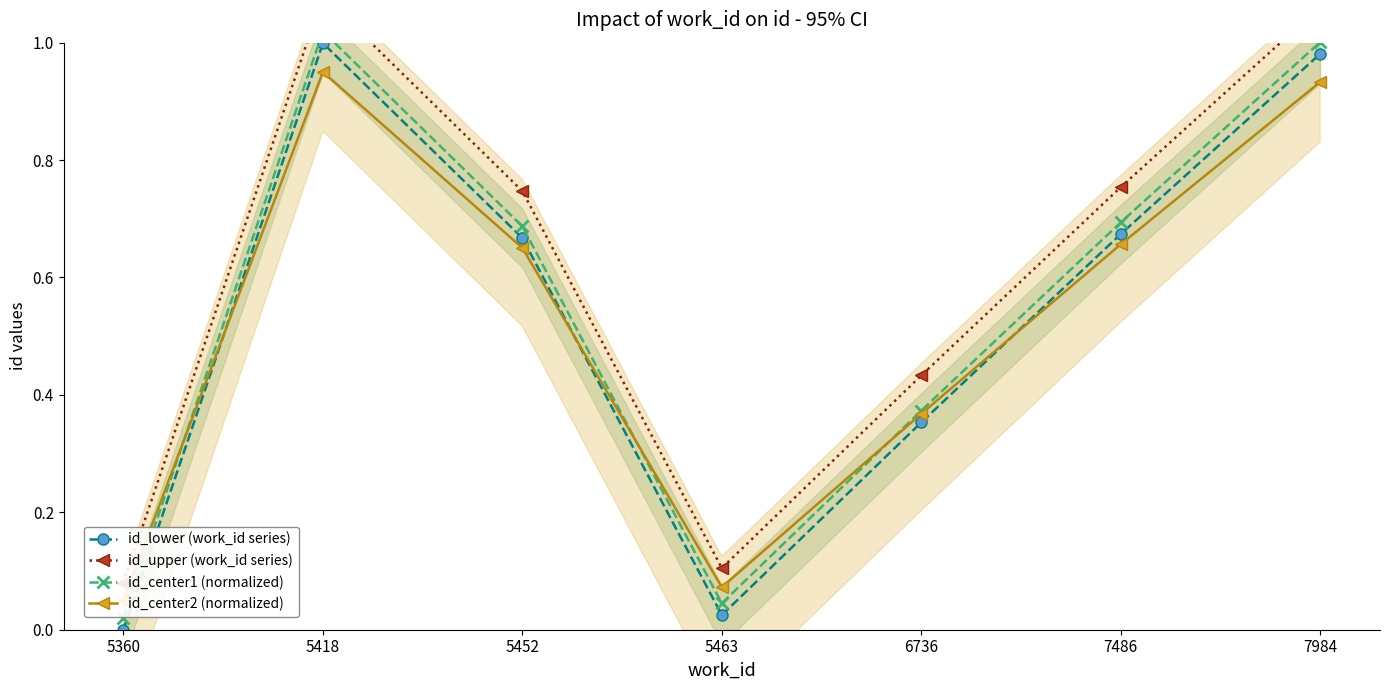

Which category has the highest value in the id_upper (work_id series) series?

5418